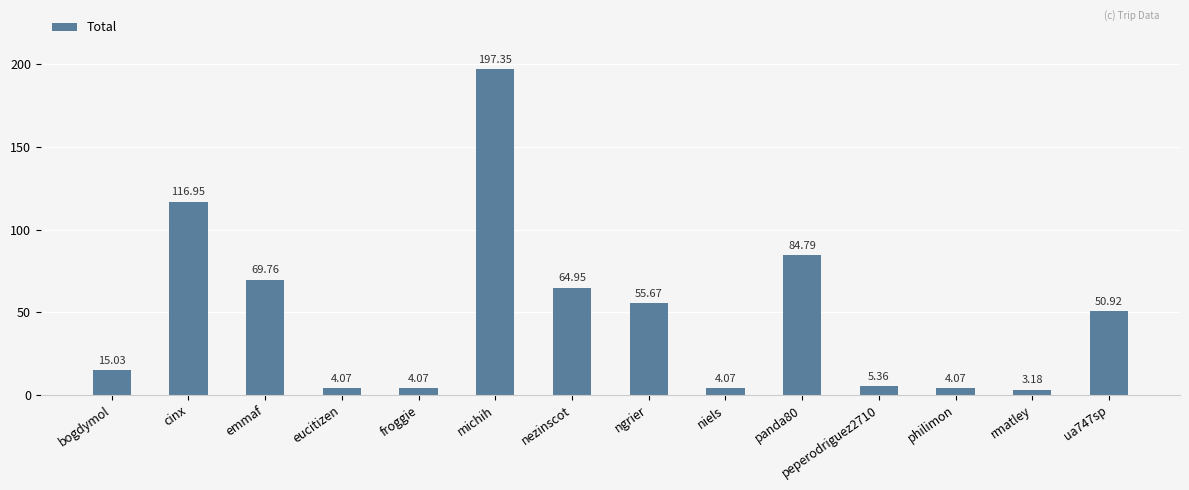

What is the label of the 4th bar from the left?

eucitizen